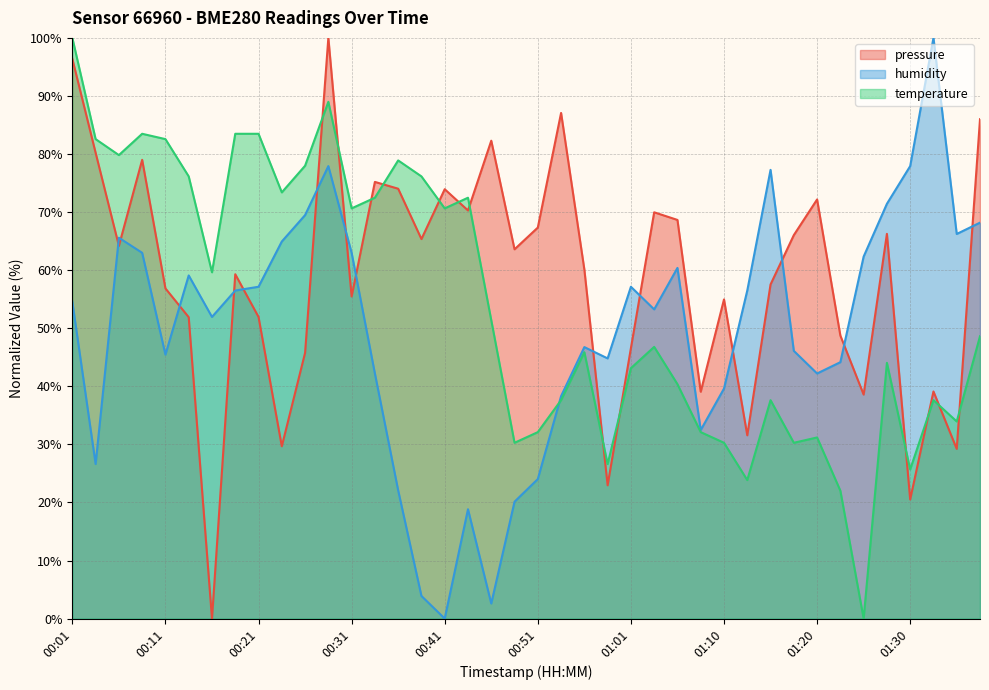

What are all the series names shown in the legend?

pressure, humidity, temperature